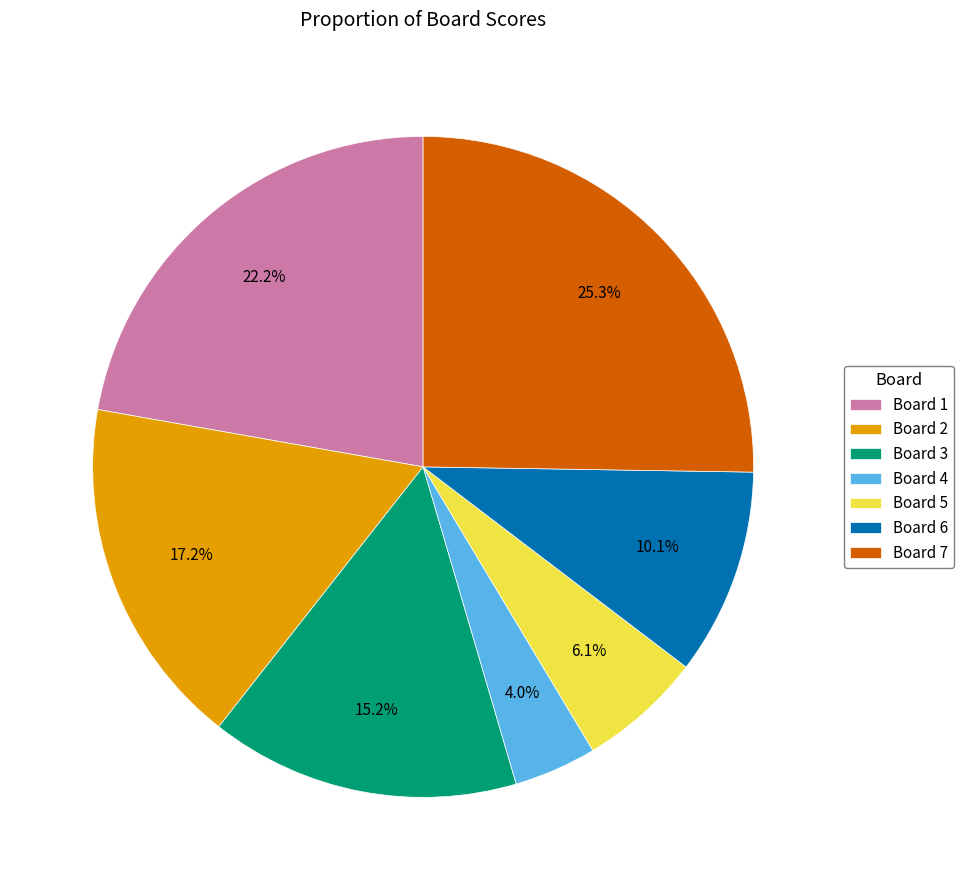

What is the largest slice in the pie chart?

Board 7